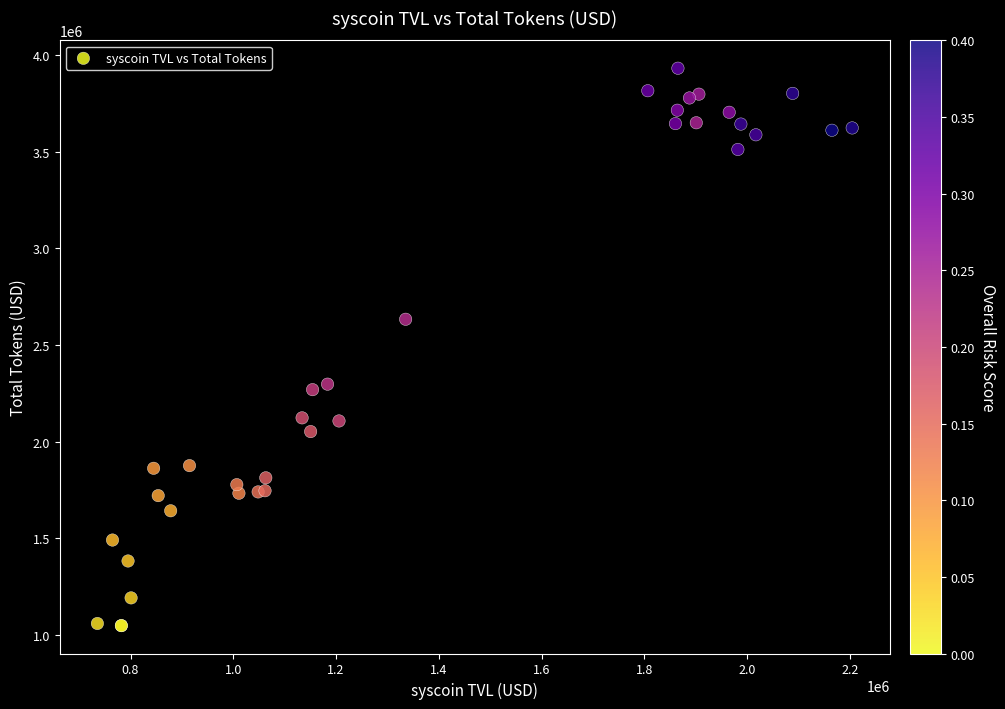

What Y value in the scatter plot is closest to 2490386?

2633556.5